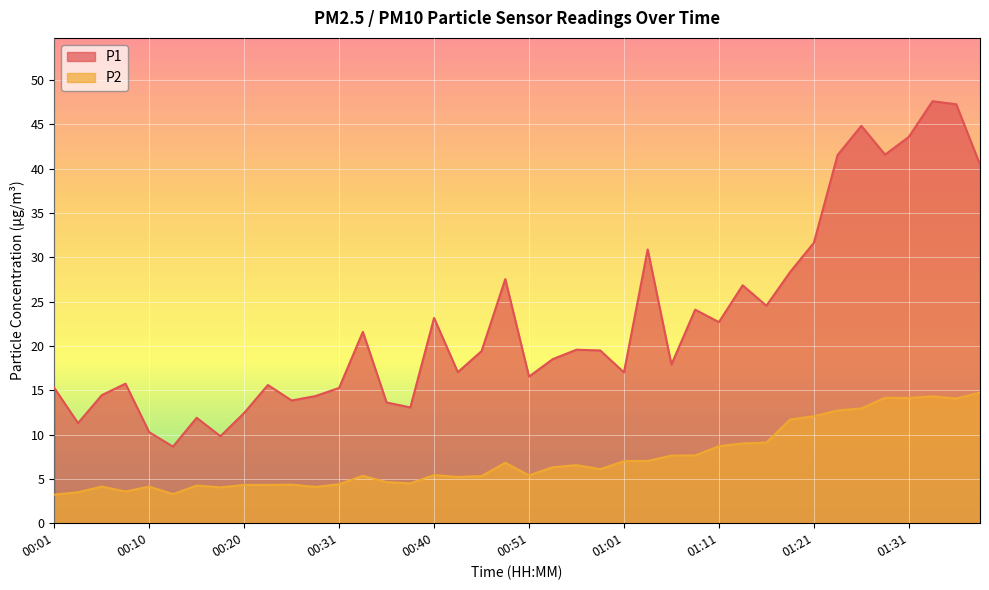

At 01:33, list the series in order from smallest to largest.

P2, P1